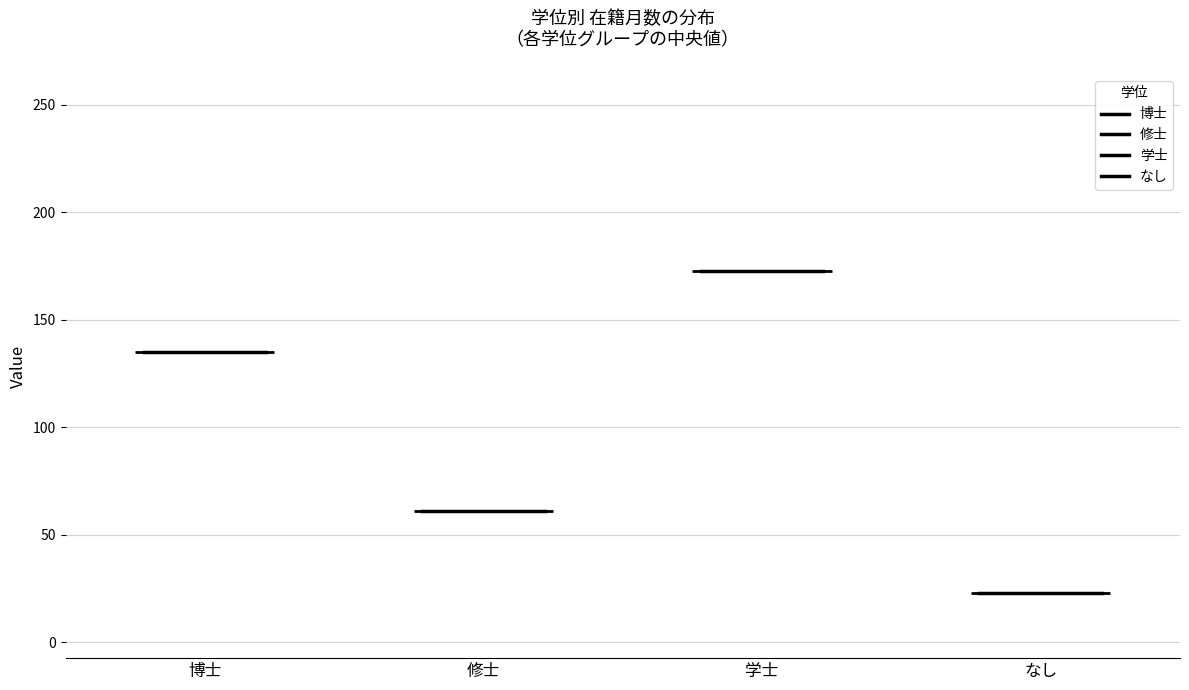

What are all the series names shown in the legend?

博士, 修士, 学士, なし